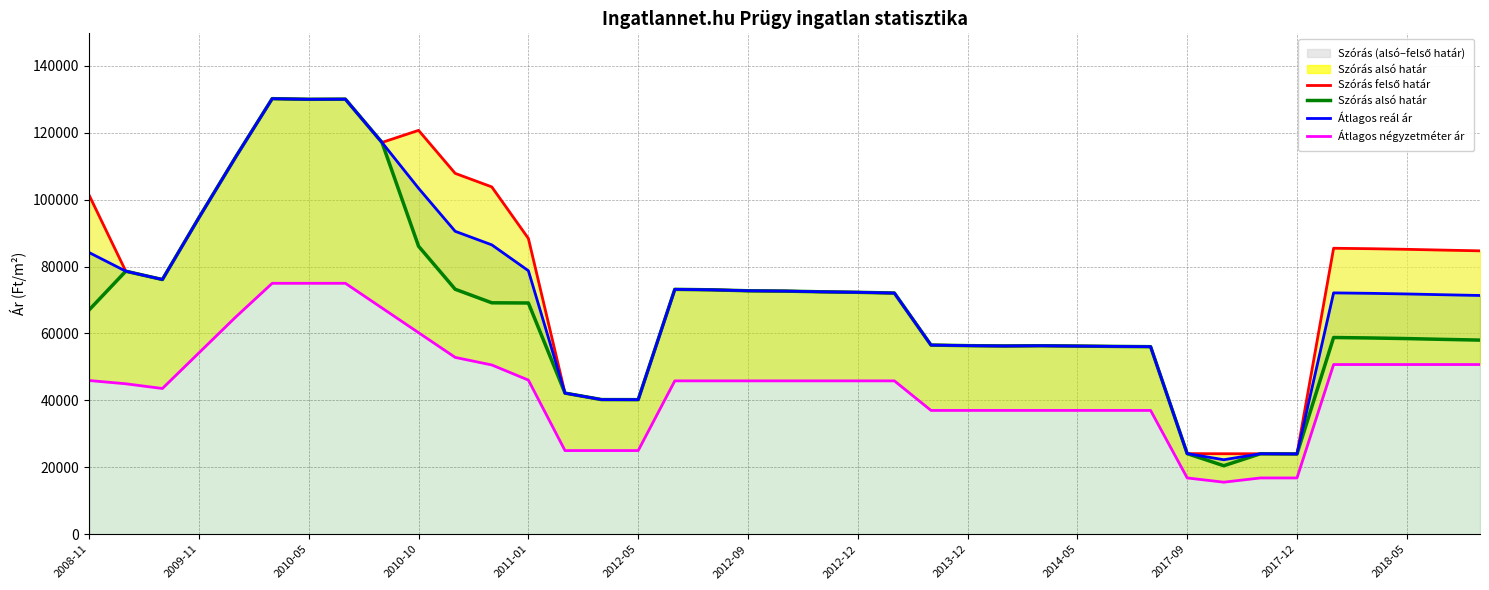

What is the value of the Szórás felső határ (vonal) point at the 19th from the left?

72765